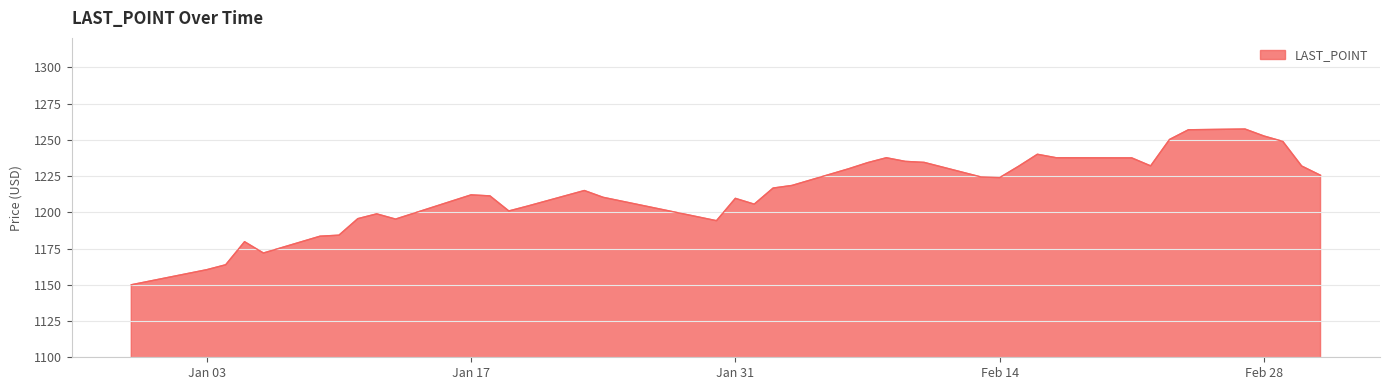

What is the difference between the maximum and minimum values?

107.4